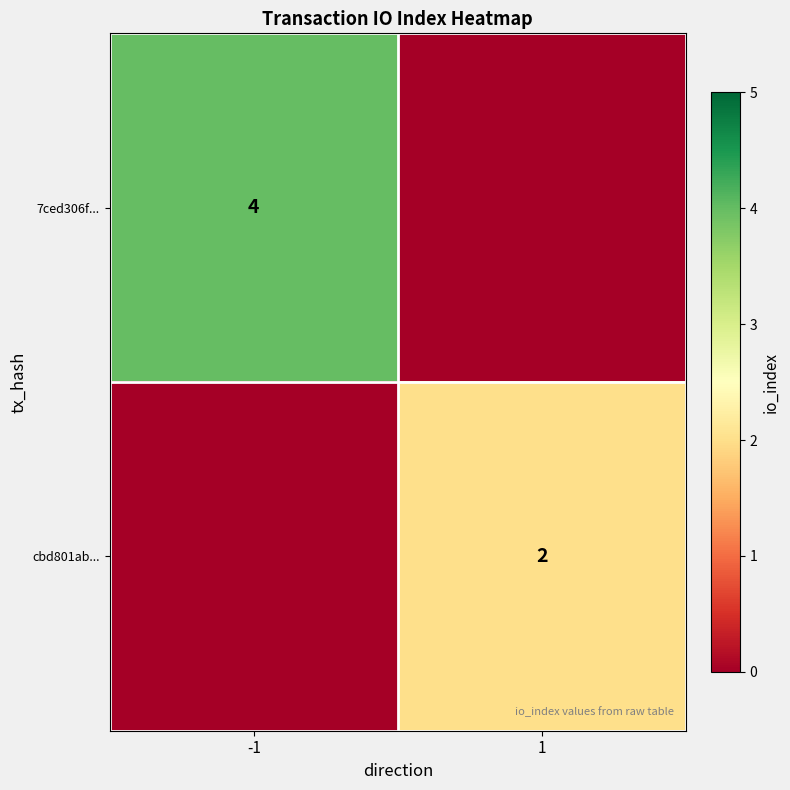

What is the difference between the highest and lowest values at 1?

2